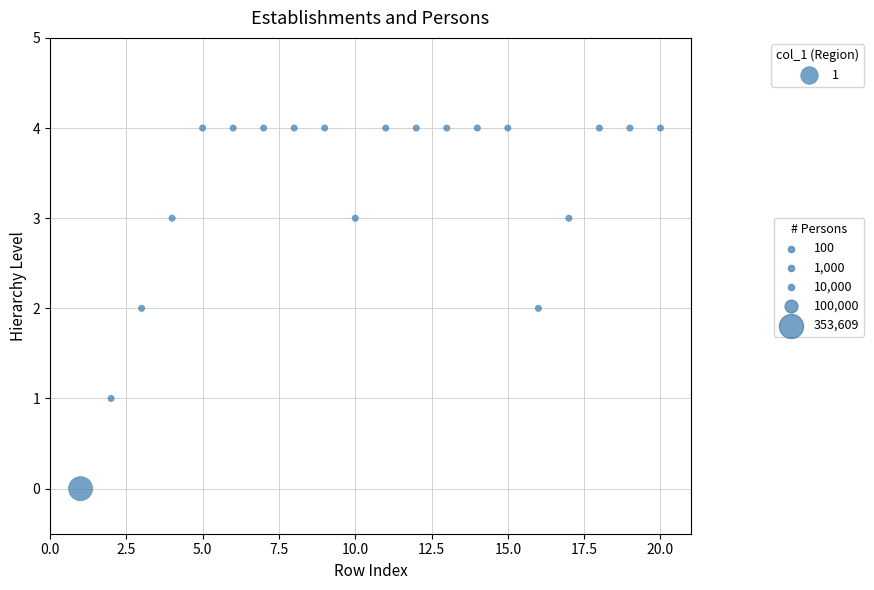

What is the range of X values (max minus min)?

19